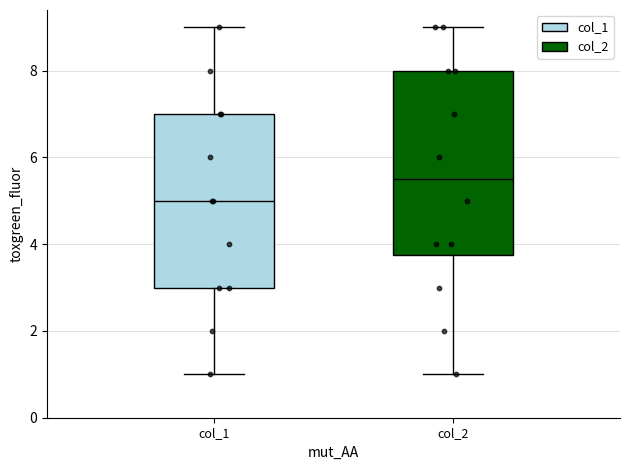

Comparing the boxes themselves (not the whiskers), which one is the tallest?

col_2